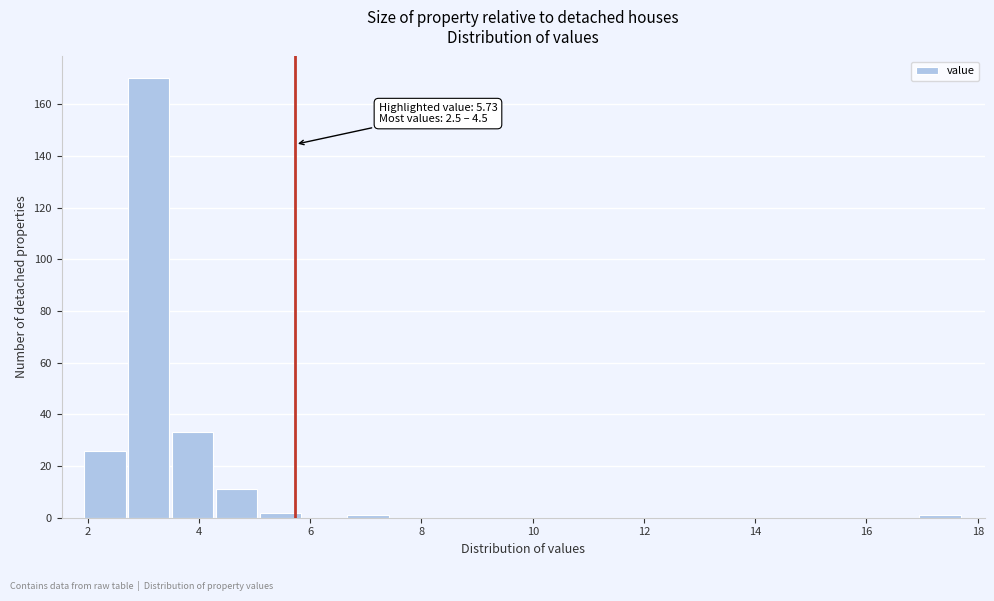

Around what value on the x-axis is the tallest bar? Give the approximate position of its centre, as read against the axis.

3.0